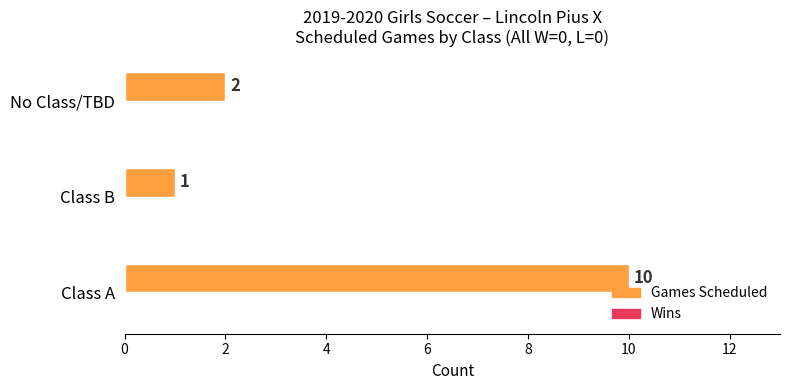

The chart shows a value of 1 at No Class/TBD. True or false?

False